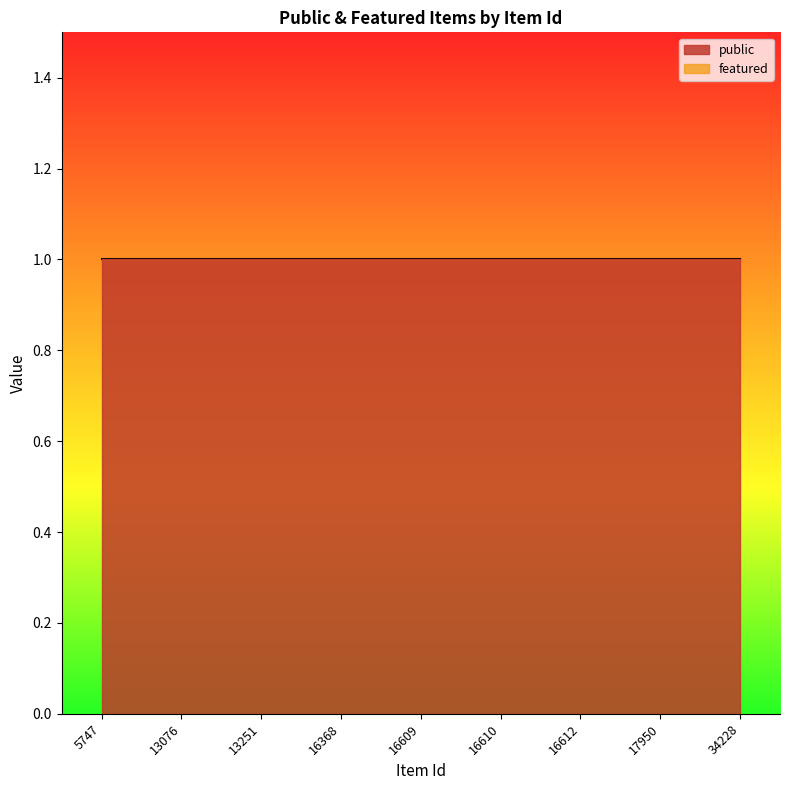

How many lines are shown in the chart?

2